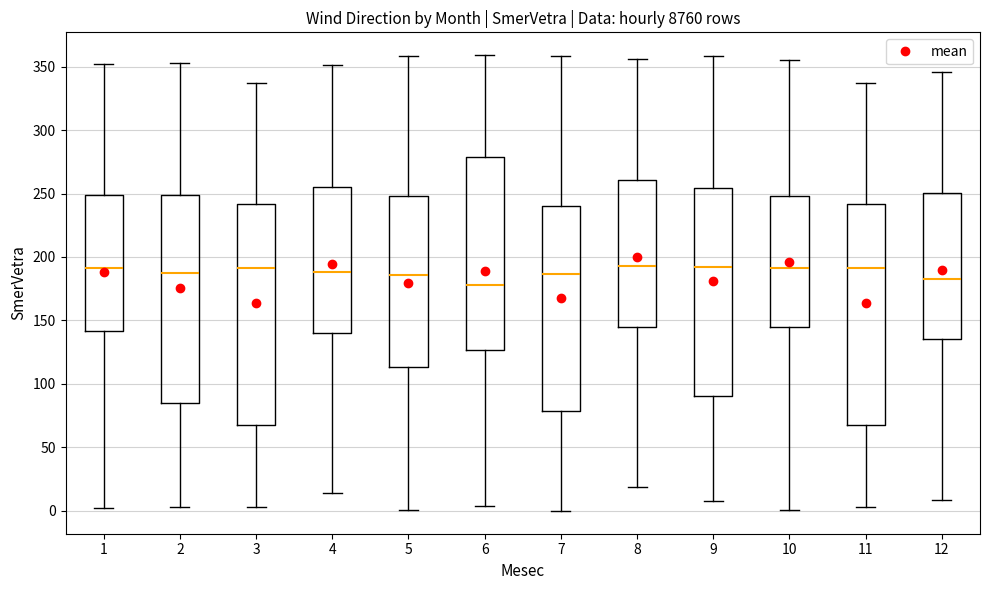

Reading left to right, transcribe this box plot: for each box, give where its median line is, the range the box spans, and where its two whiskers end, as read against the y-axis. The values are not printed on the chart, so give them approximately, as read against the axis.

1: median 190, box 140 to 250, whiskers 0 to 350
2: median 190, box 85 to 250, whiskers 5 to 355
3: median 190, box 70 to 240, whiskers 5 to 335
4: median 190, box 140 to 255, whiskers 15 to 350
5: median 185, box 115 to 250, whiskers 0 to 360
6: median 180, box 125 to 280, whiskers 5 to 360
7: median 185, box 80 to 240, whiskers 0 to 360
8: median 195, box 145 to 260, whiskers 20 to 355
9: median 195, box 90 to 255, whiskers 10 to 360
10: median 190, box 145 to 250, whiskers 0 to 355
11: median 190, box 70 to 240, whiskers 5 to 335
12: median 185, box 135 to 250, whiskers 10 to 345